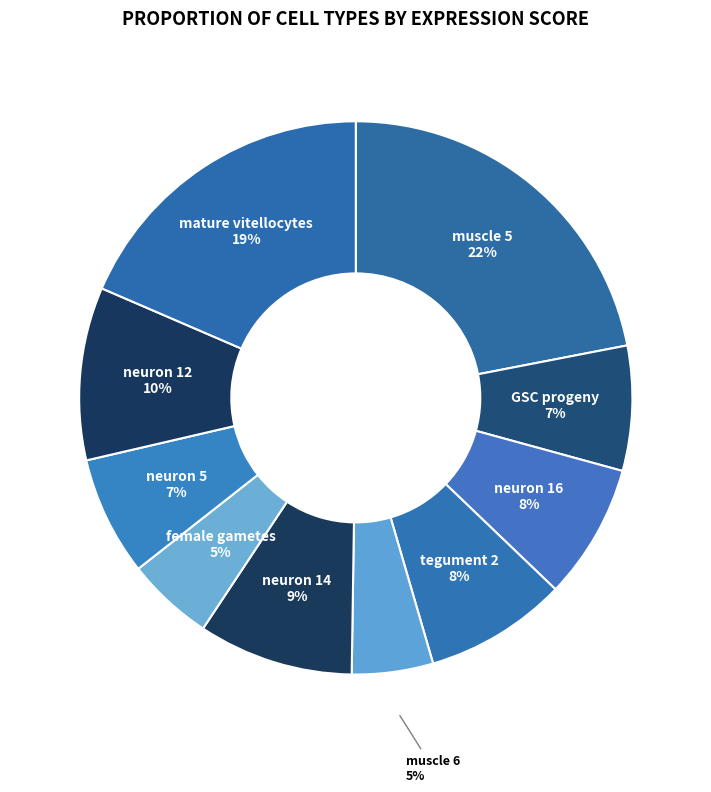

To the nearest percent, what is the difference between the largest and smallest slice percentages?

17%